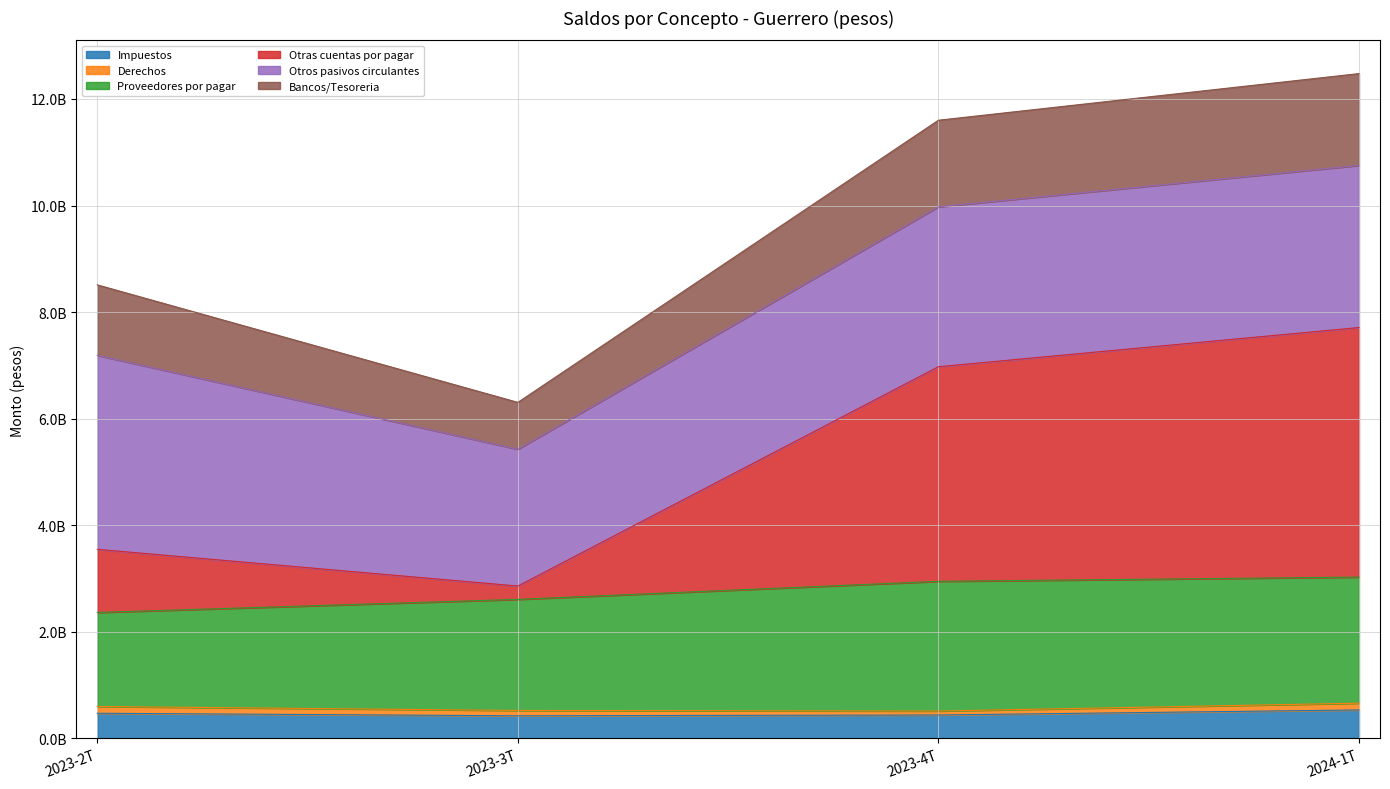

What is the label of the 4th point from the left?

2024-1T